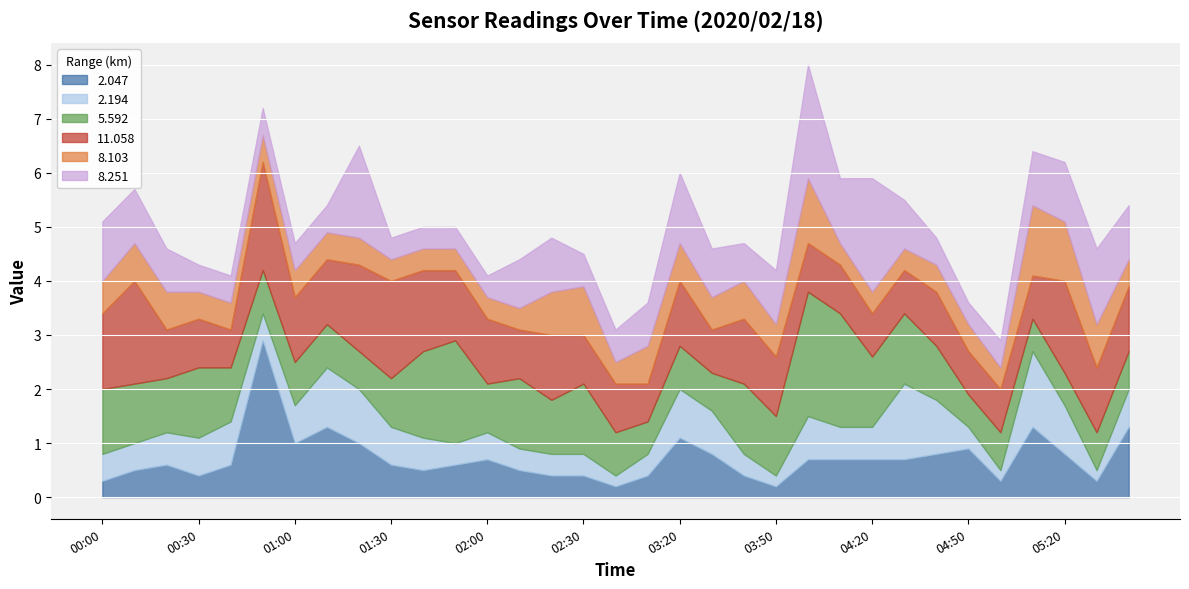

What is the lowest value of the 5.592 series?

0.6